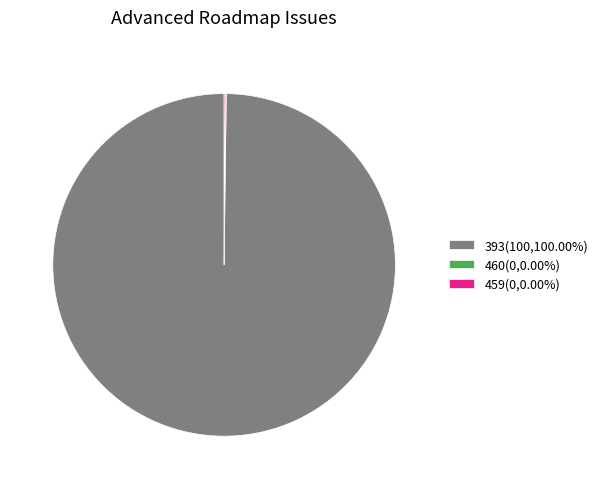

Does 393(100,100.00%) account for over 50% of the chart?

Yes